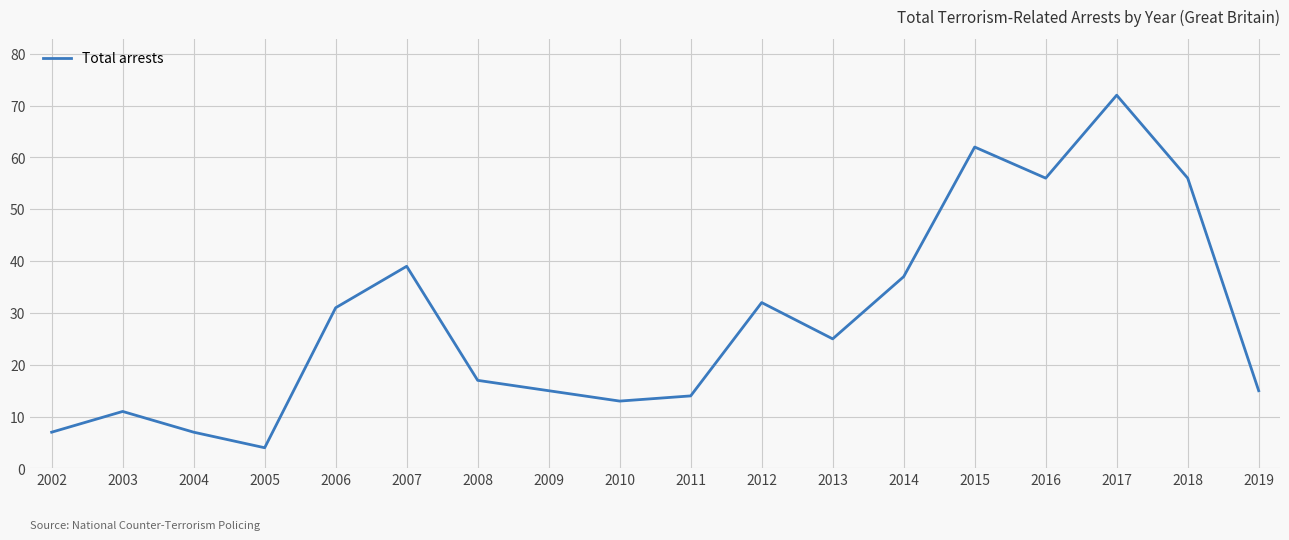

Read the value at 2007, to the nearest 10.

40